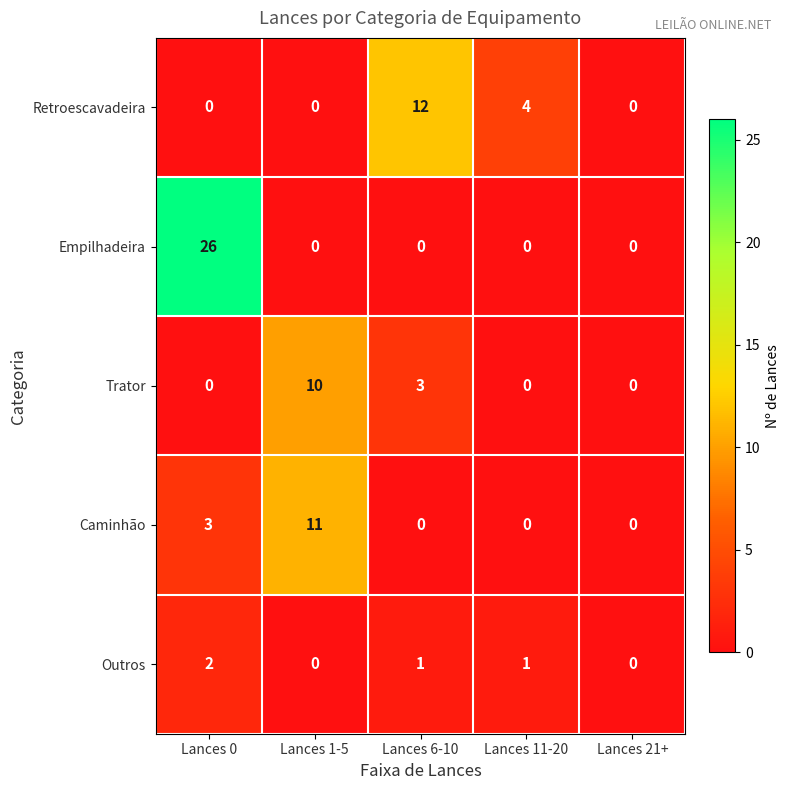

Between Lances 1-5 and Lances 6-10, which series saw the biggest shift?

Retroescavadeira